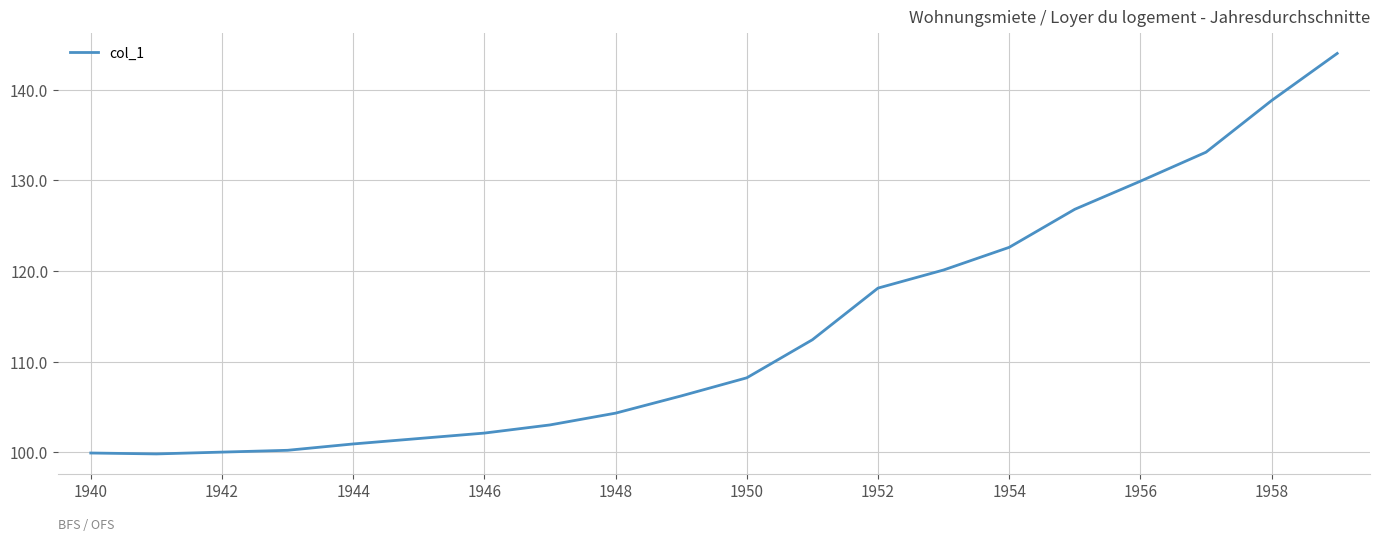

What is the difference between the maximum and minimum values?

44.2